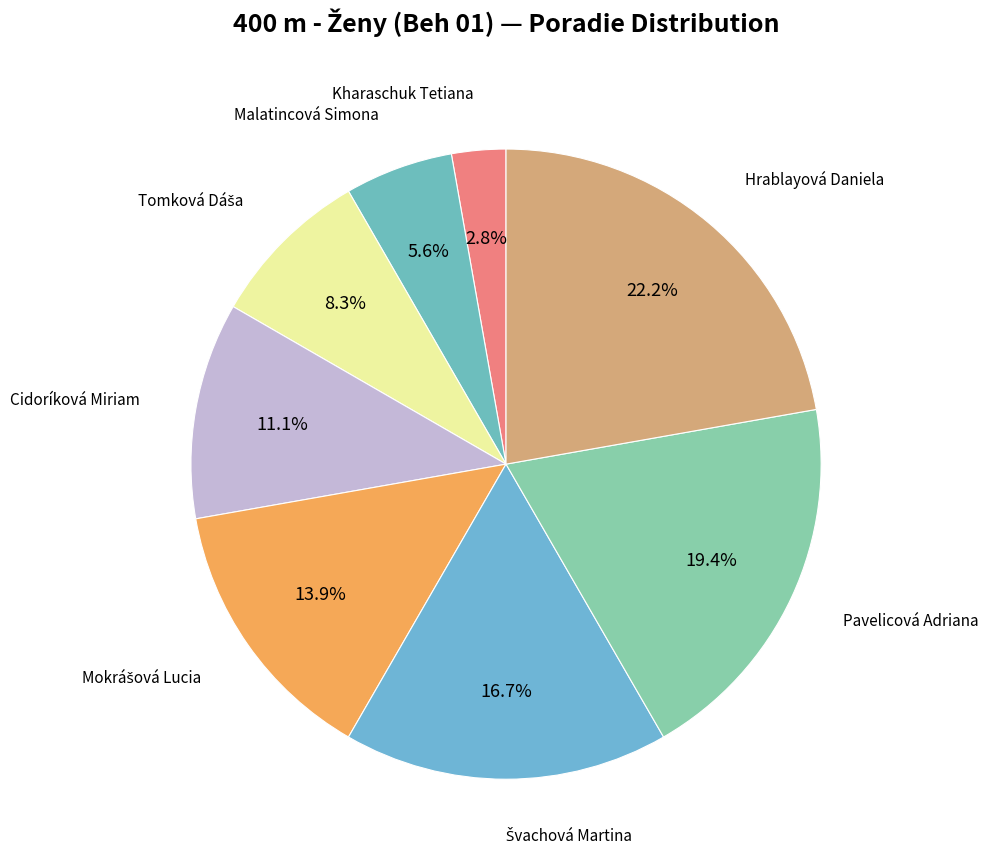

How many segments does this pie chart have?

8